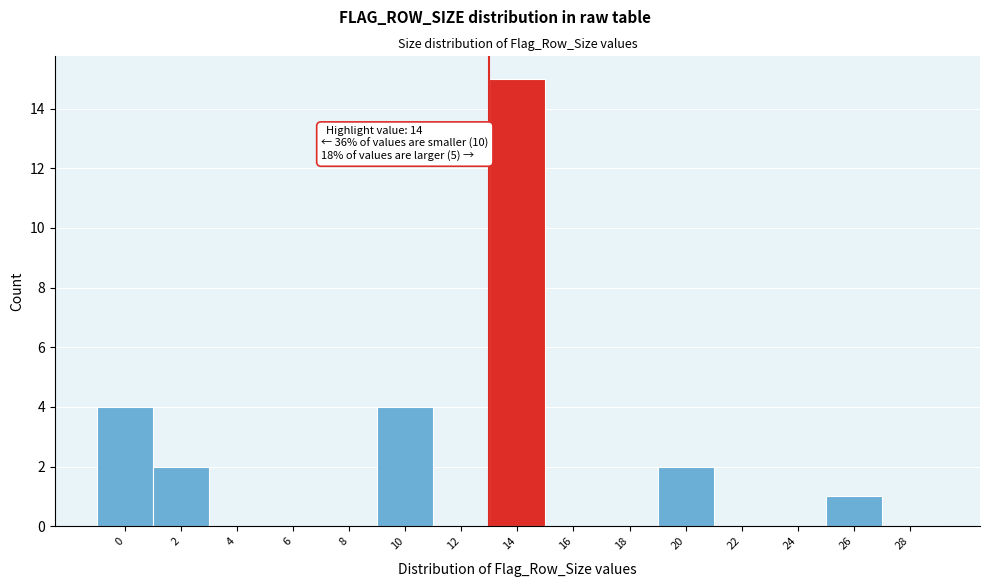

Reading left to right, list all the values displayed in this chart.

0=4	2=2	4=0	6=0	8=0	10=4	12=0	14=15	16=0	18=0	20=2	22=0	24=0	26=1	28=0